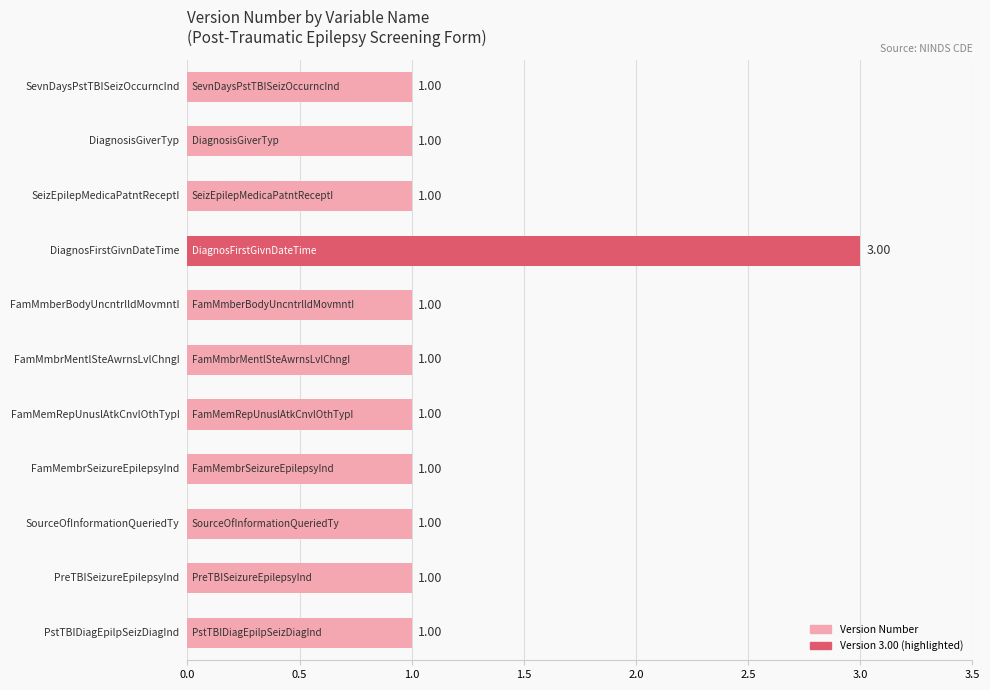

What is the sum of all values?

13